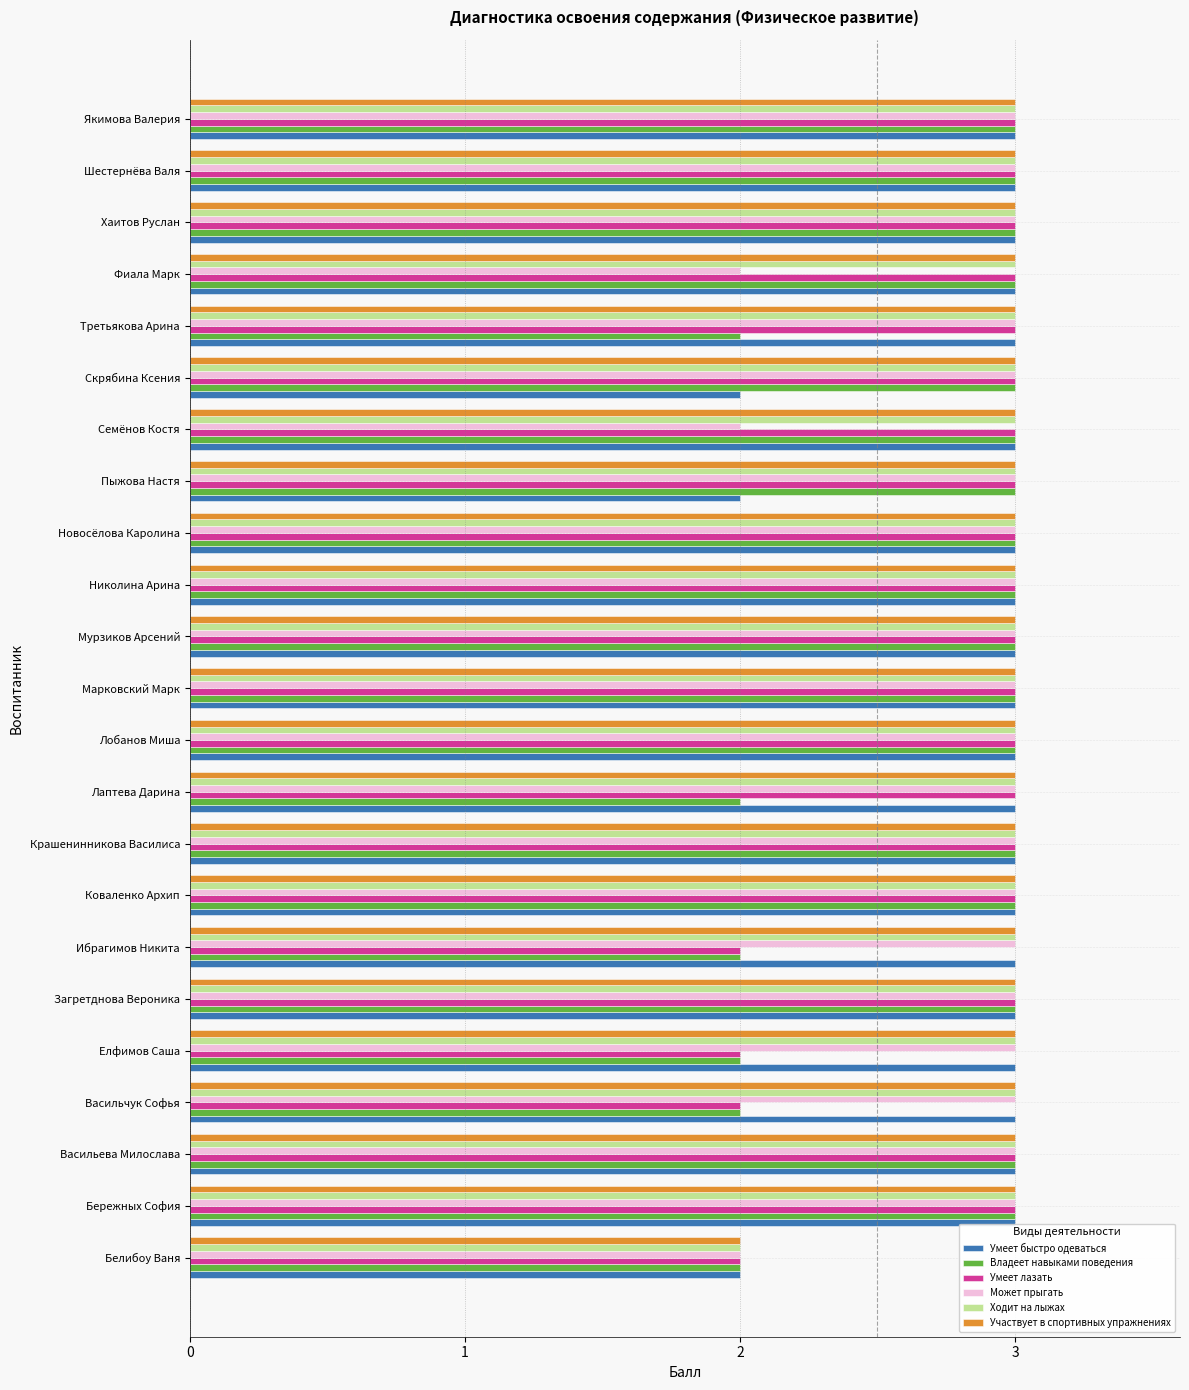

What is the difference between the maximum and minimum values in the Ходит на лыжах series?

1